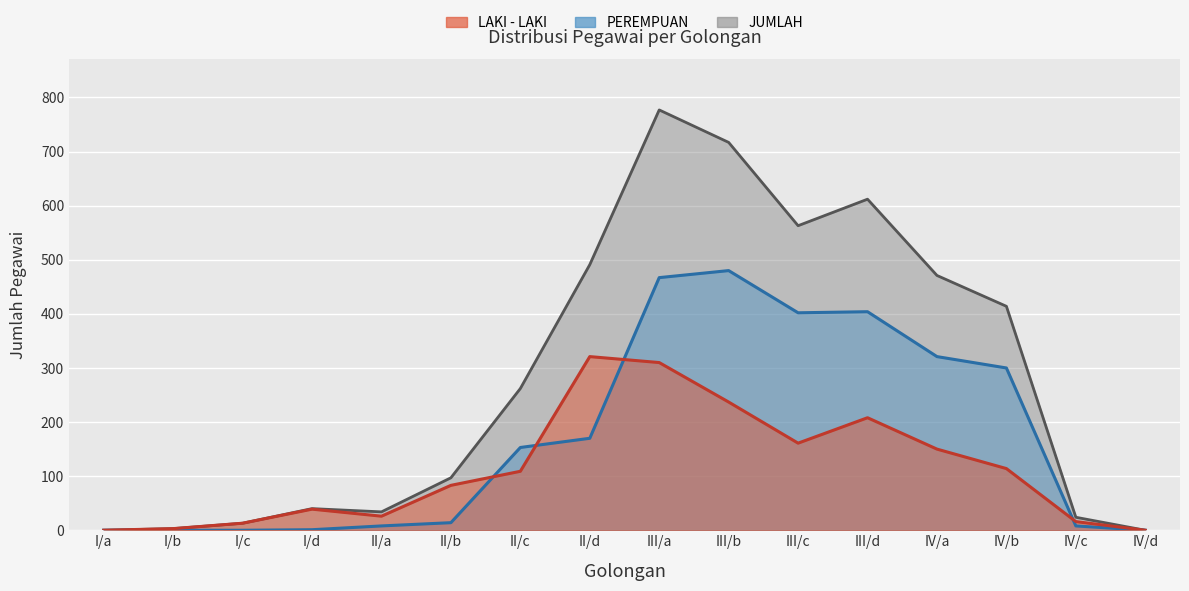

Reading left to right, what are all the values shown in this chart?

LAKI - LAKI: I/a=0	I/b=3	I/c=13	I/d=39	II/a=26	II/b=83	II/c=109	II/d=321	III/a=310	III/b=237	III/c=161	III/d=208	IV/a=150	IV/b=114	IV/c=16	IV/d=0
PEREMPUAN: I/a=0	I/b=0	I/c=0	I/d=1	II/a=8	II/b=14	II/c=153	II/d=170	III/a=467	III/b=480	III/c=402	III/d=404	IV/a=321	IV/b=300	IV/c=8	IV/d=0
JUMLAH: I/a=0	I/b=3	I/c=13	I/d=40	II/a=34	II/b=97	II/c=262	II/d=491	III/a=777	III/b=717	III/c=563	III/d=612	IV/a=471	IV/b=414	IV/c=24	IV/d=0